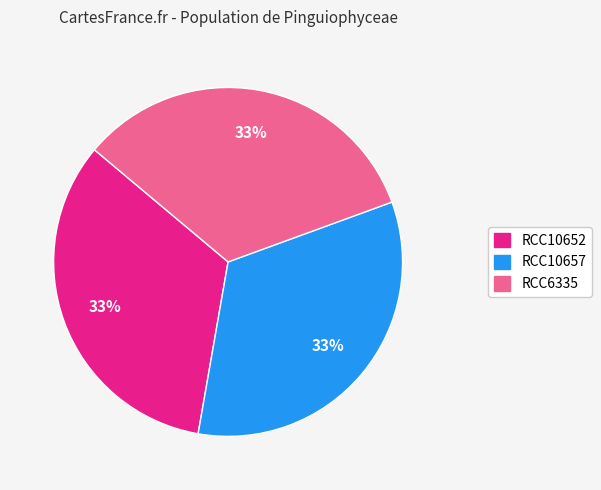

Does RCC10657 represent more than half of the total?

No